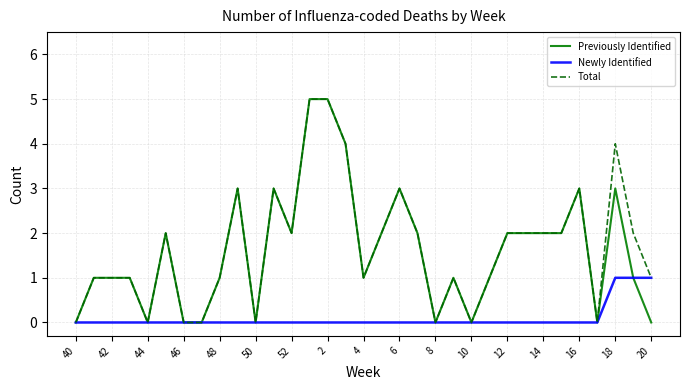

What is the highest value of the Previously Identified series?

5